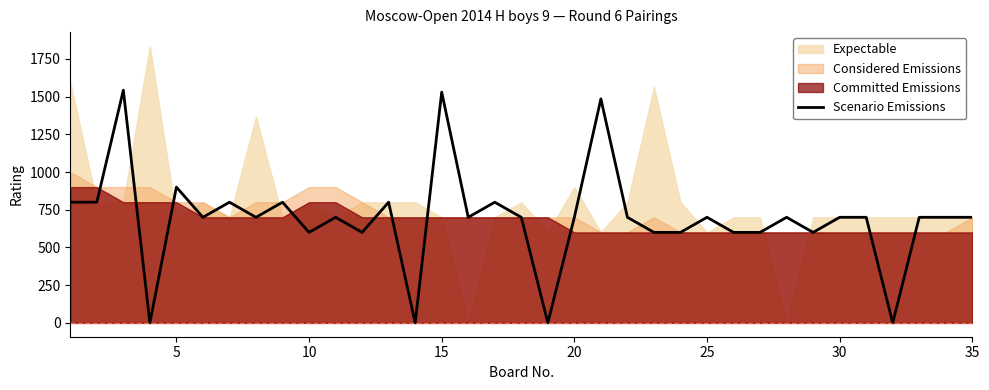

What is the maximum value for Scenario Emissions?

1543